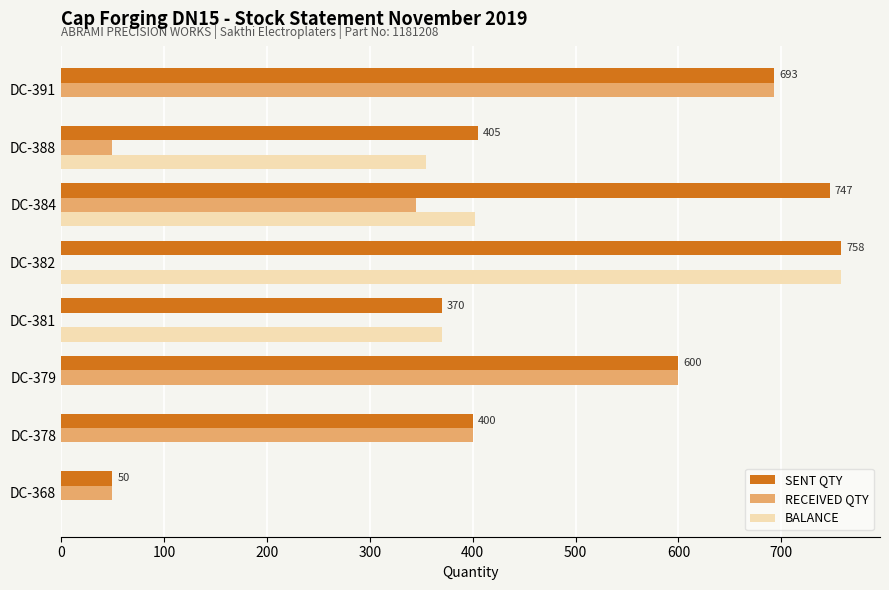

At which label is RECEIVED QTY closest to 346?

DC-384